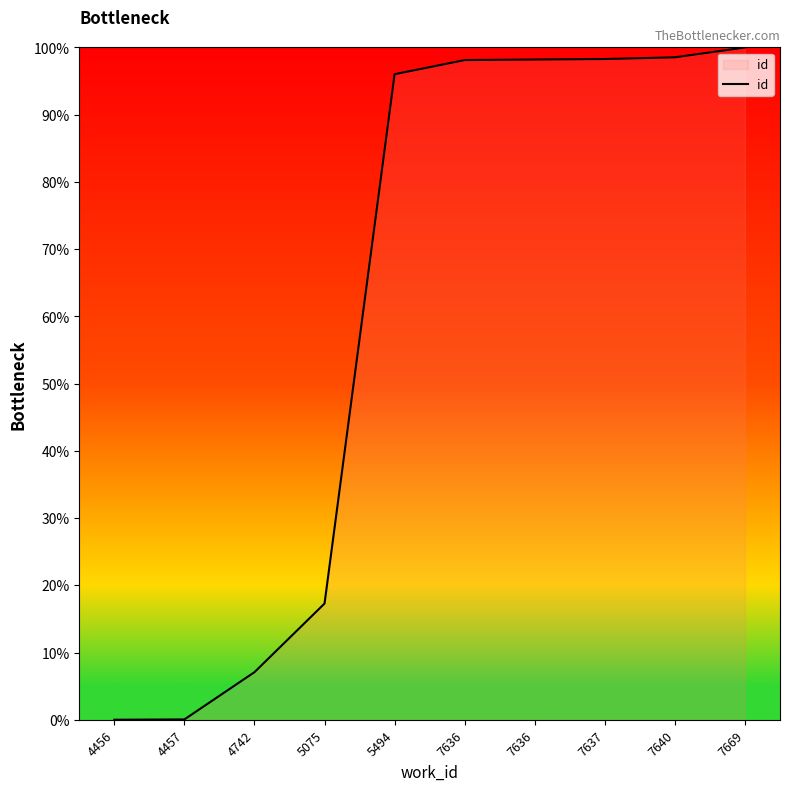

How many lines are shown in the chart?

1